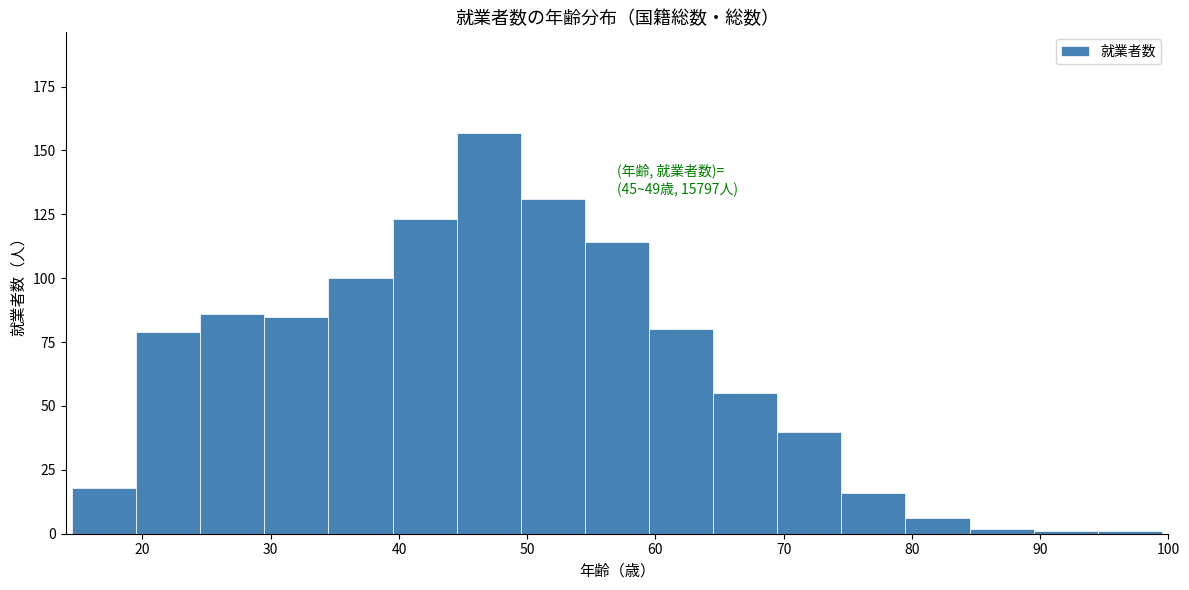

Over which range of the x-axis is the bar tallest?

44.5 to 49.5